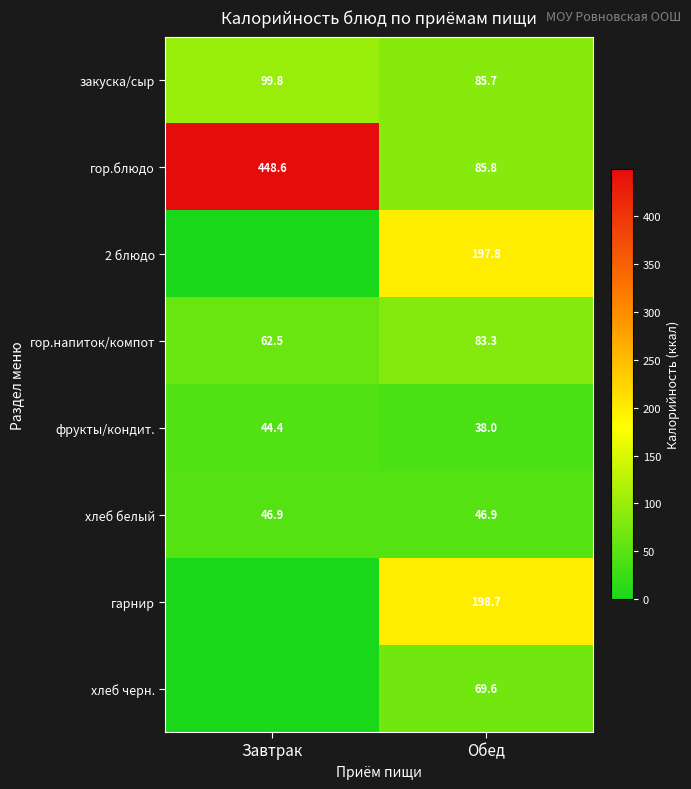

What is the average value of the фрукты/кондит. series?

41.2